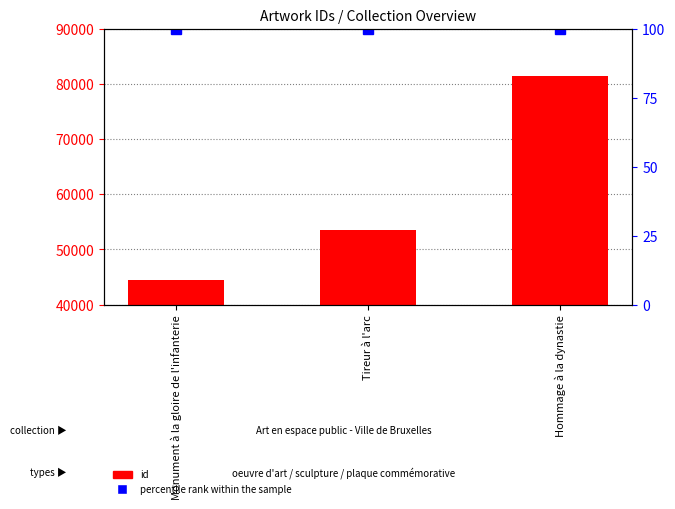

At which category is the sum across all series the highest?

Hommage à la dynastie